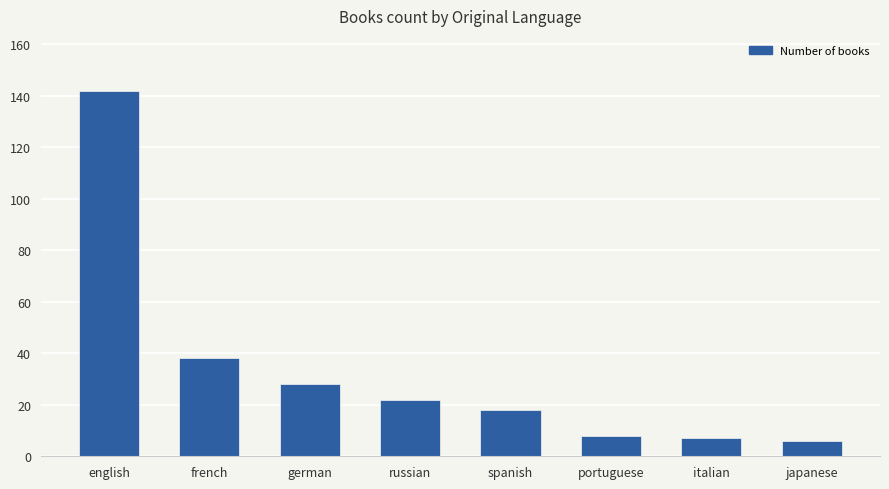

How many values are below 22?

4